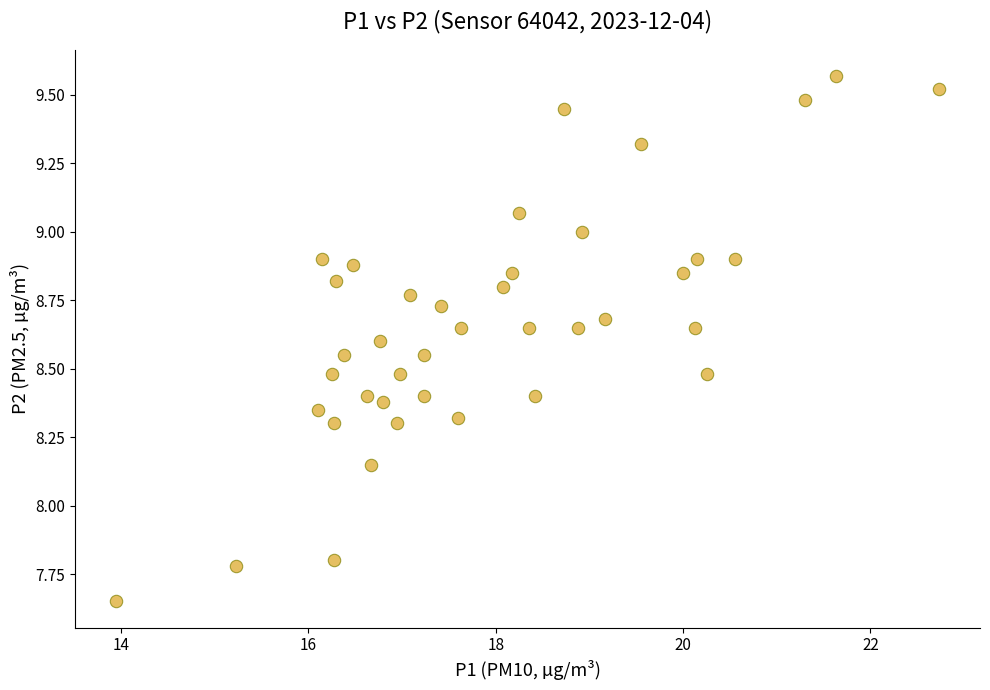

What is the range of Y values (max minus min)?

1.9